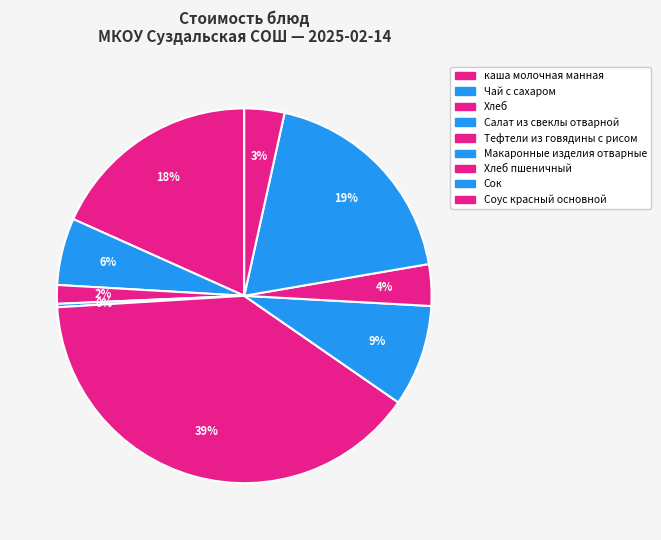

How many slices are in this pie chart?

9